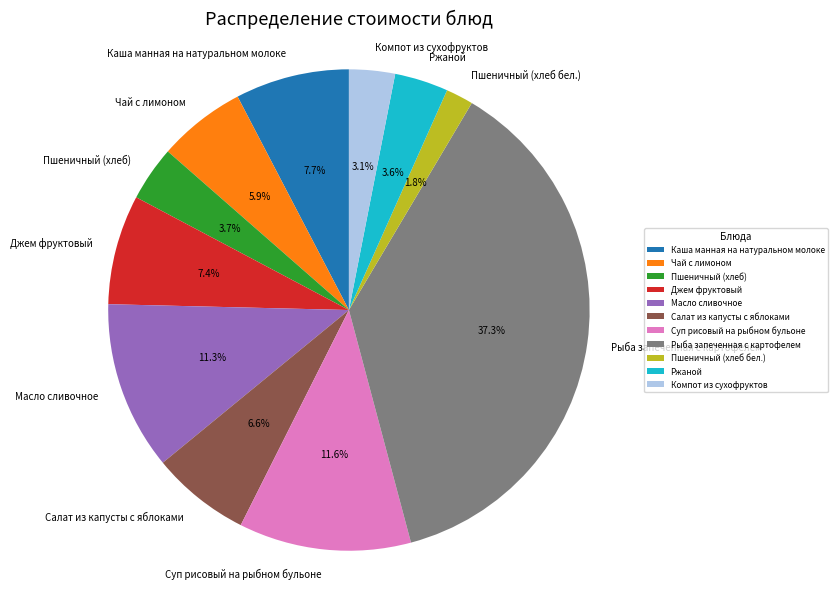

To the nearest percent, what is the combined percentage of Чай с лимоном and Компот из сухофруктов?

9%